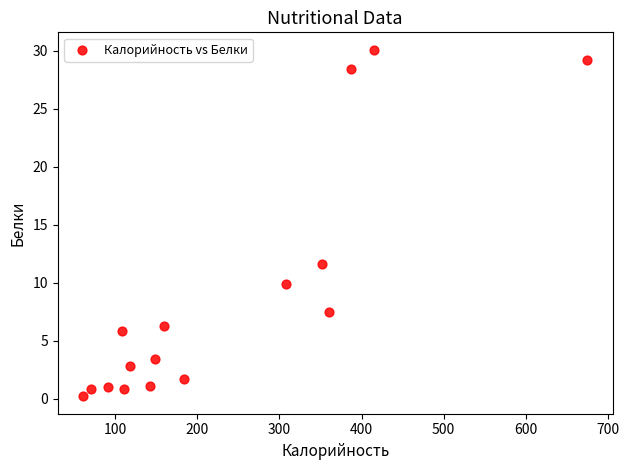

What Y value in the scatter plot is closest to 15?

11.6